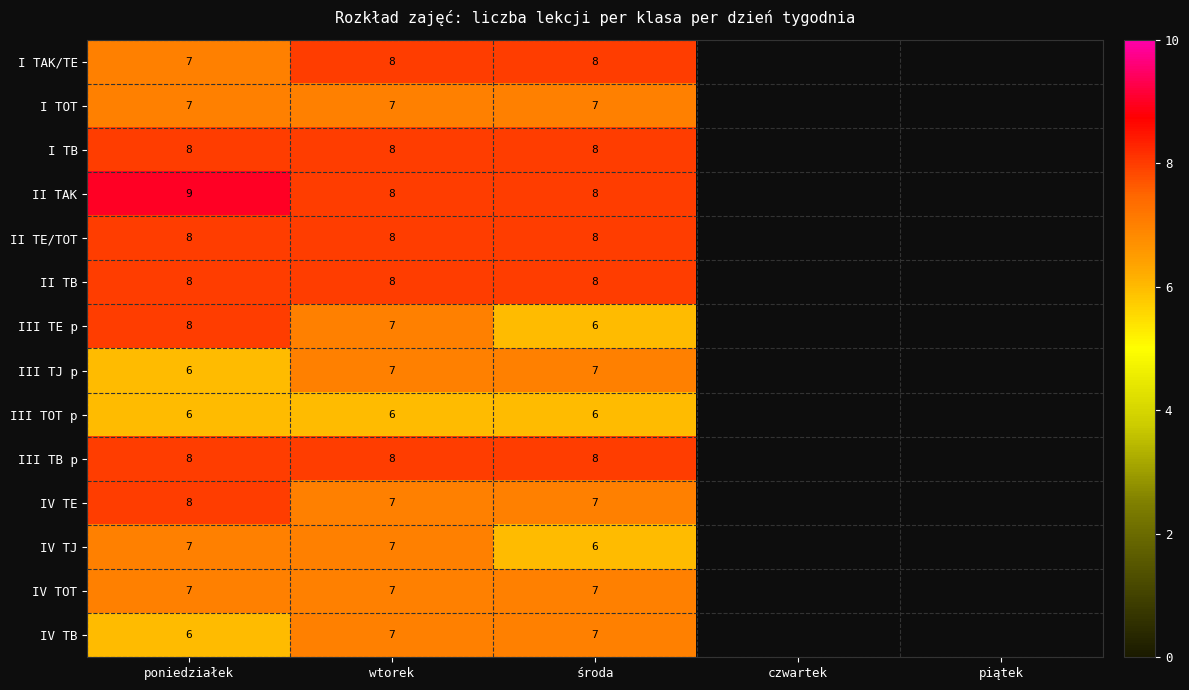

What is the total value across all series at środa?

101